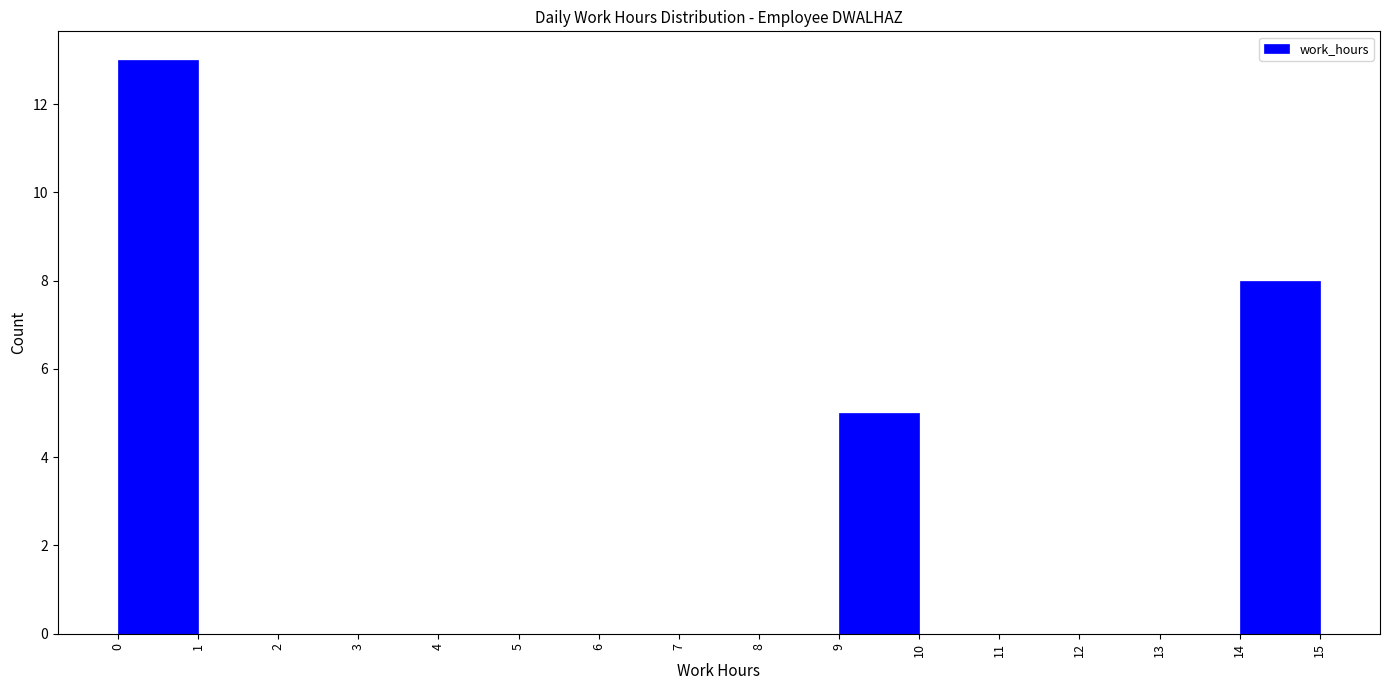

Reading left to right, transcribe this chart: for each bar, give the range it covers on the x-axis and its height. The values are not printed on the chart, so give them approximately, as read against the axis.

0 to 1: 13
1 to 2: 0
2 to 3: 0
3 to 4: 0
4 to 5: 0
5 to 6: 0
6 to 7: 0
7 to 8: 0
8 to 9: 0
9 to 10: 5
10 to 11: 0
11 to 12: 0
12 to 13: 0
13 to 14: 0
14 to 15: 8